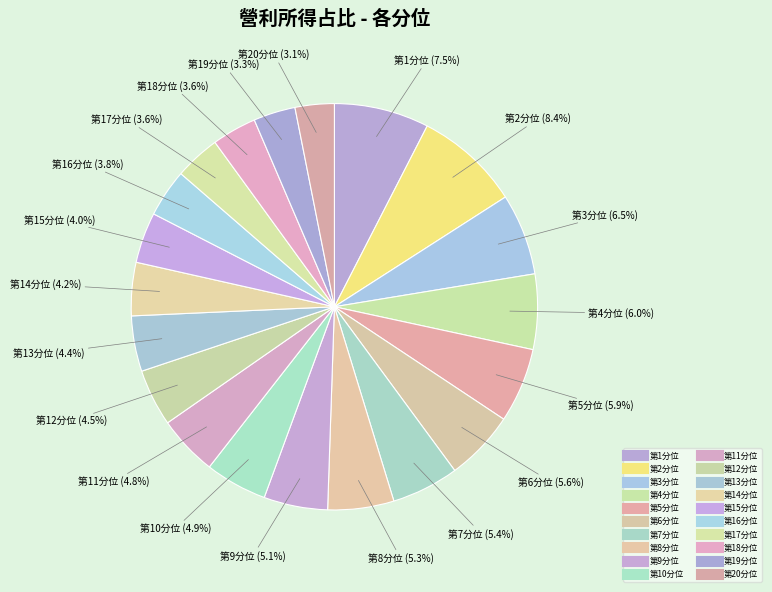

How many segments does this pie chart have?

20